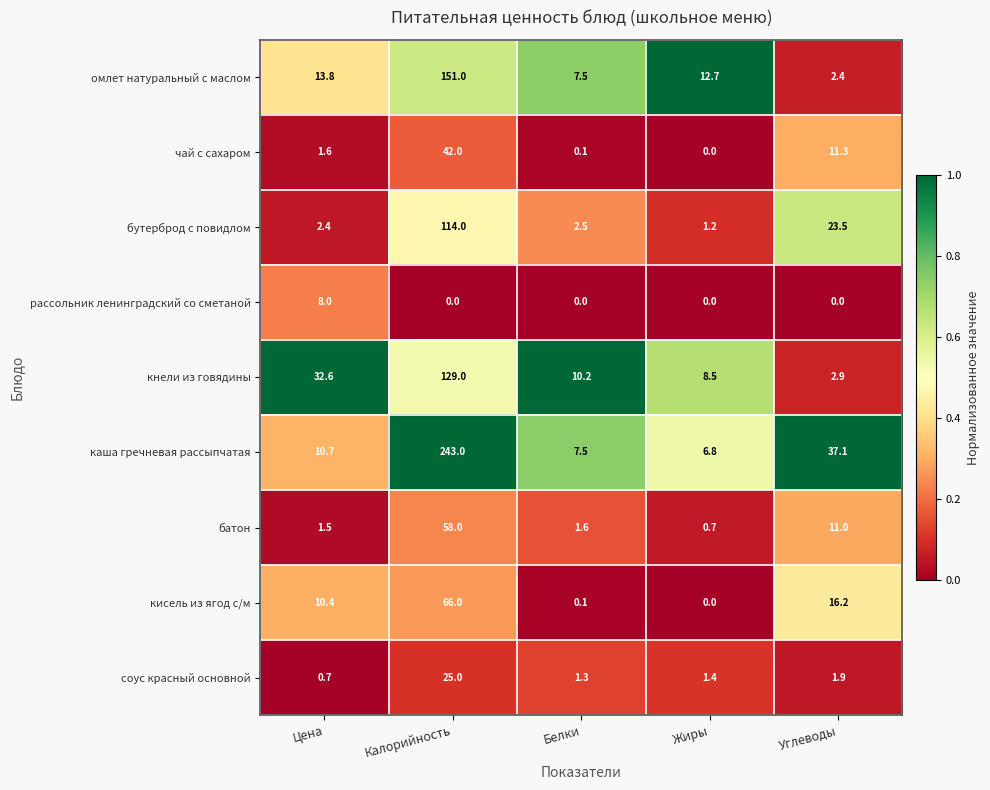

What is the total value across all series at Углеводы?

106.3